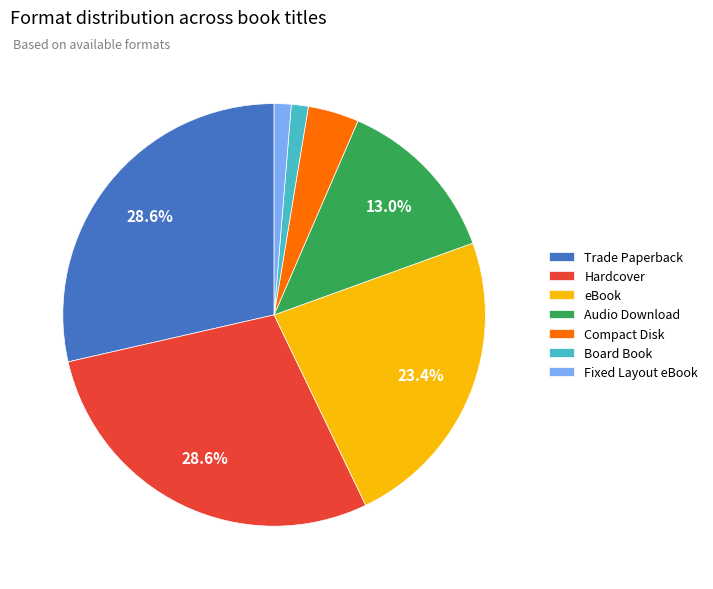

Is it true that Fixed Layout eBook is 1% of the pie?

True